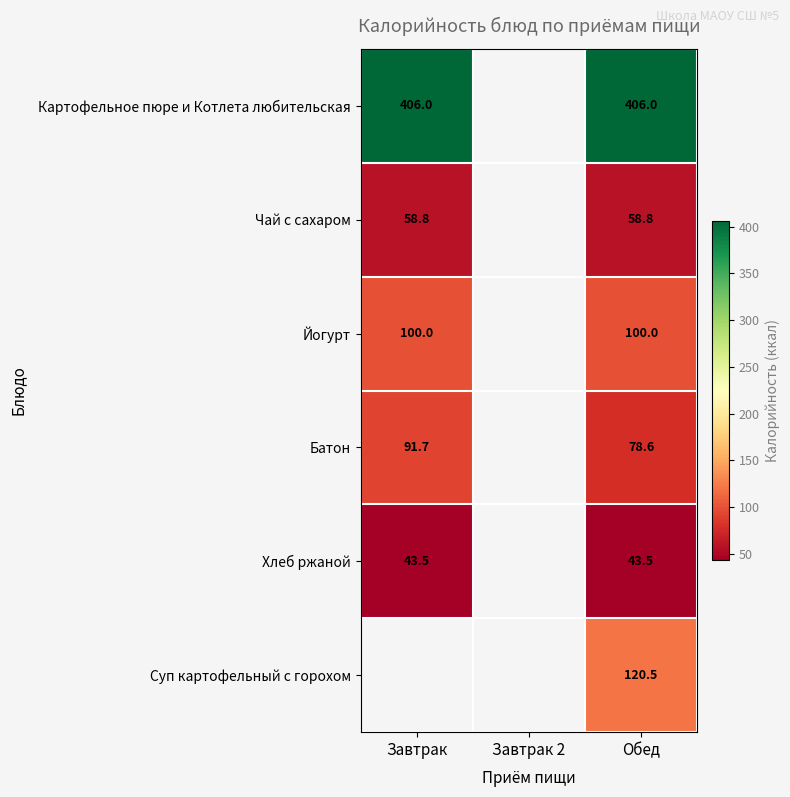

The Картофельное пюре и Котлета любительская series shows 406.0 at Обед. True or false?

True